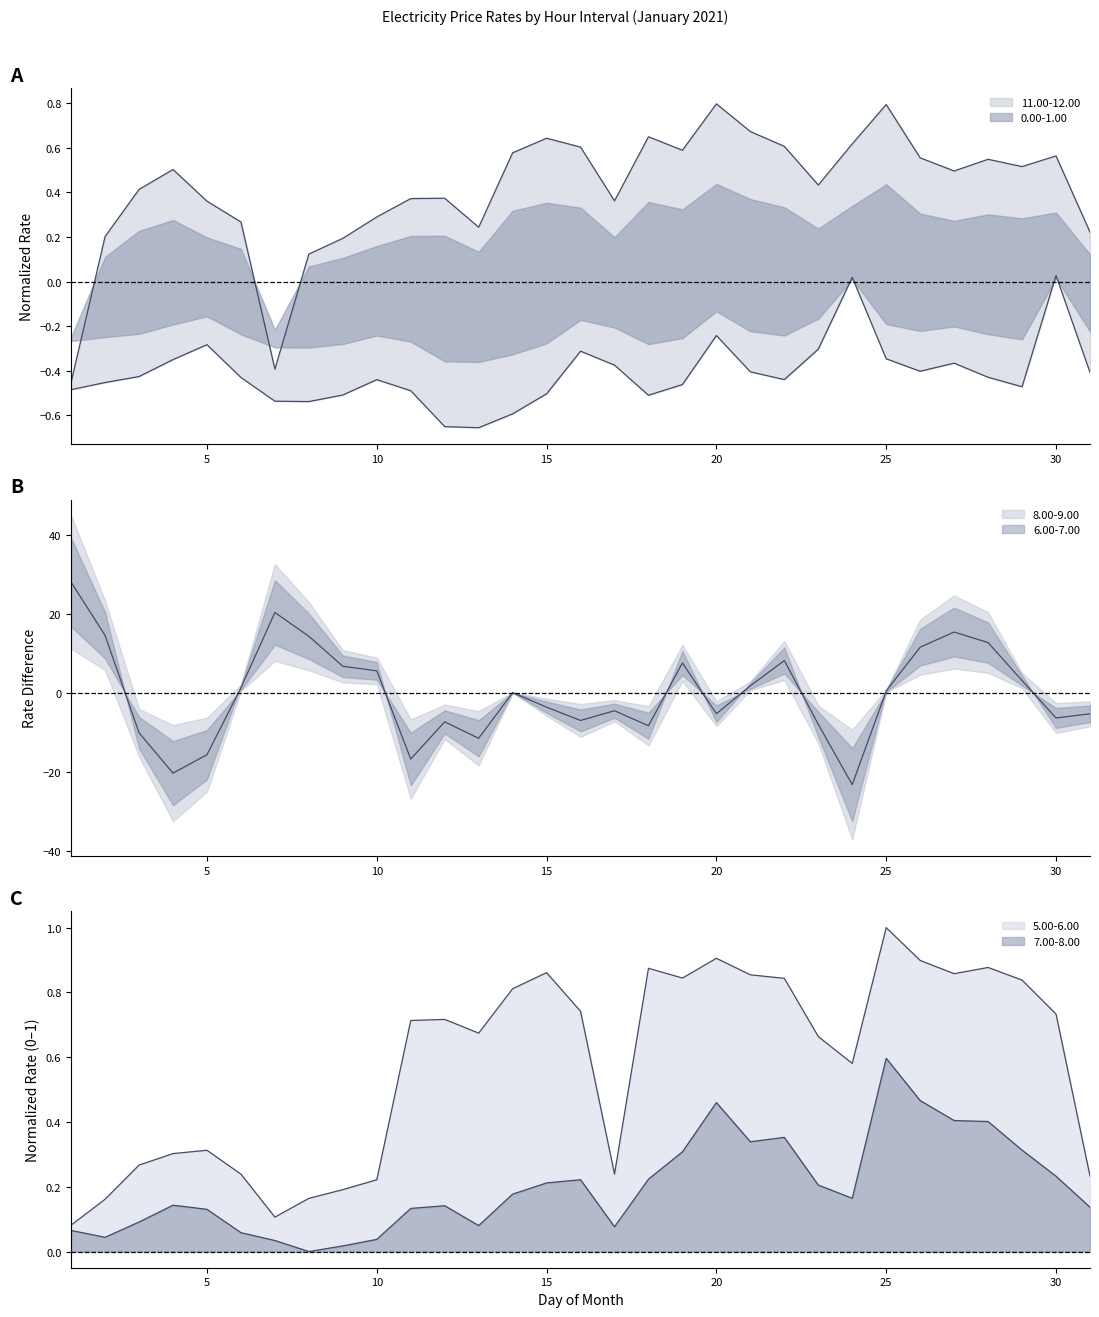

Is it true that 5.00-6.00 equals 0.2 at 8?

False